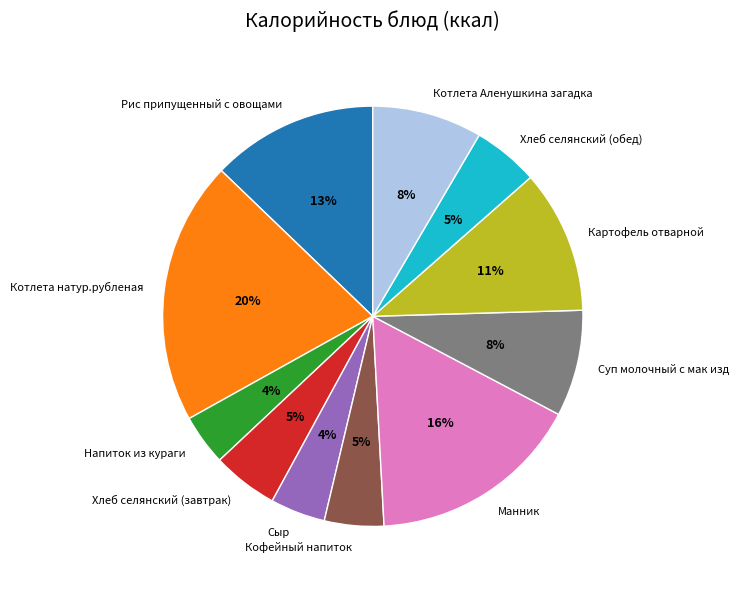

Between Манник and Котлета натур.рубленая, which is larger?

Котлета натур.рубленая